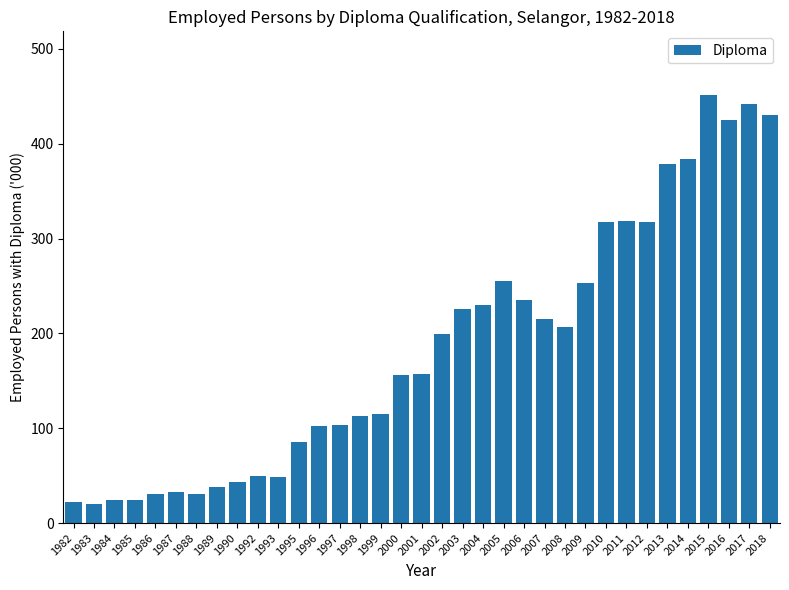

What is the minimum value shown in the chart?

20.6